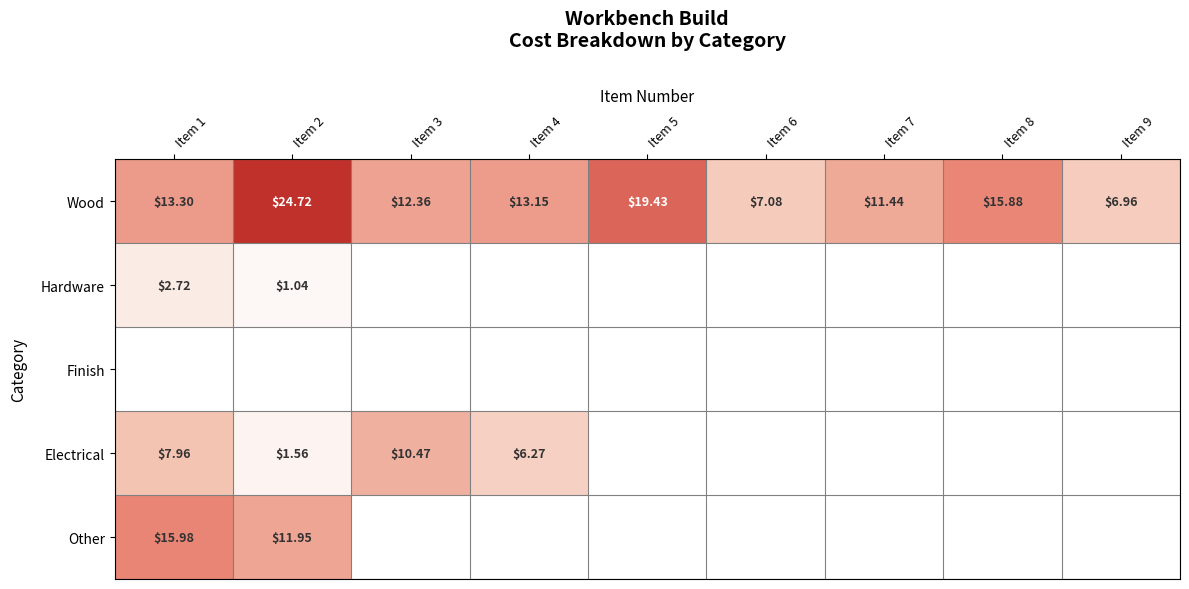

Between Item 5 and Item 1, which is larger?

Item 5